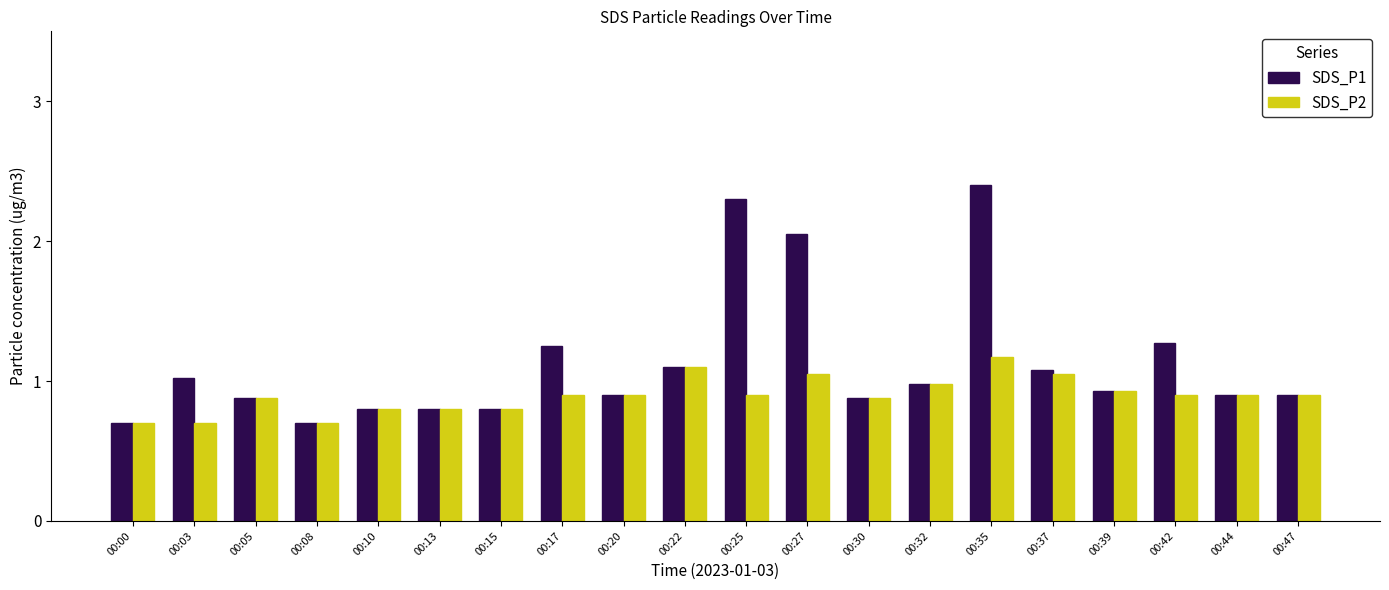

Which category has the highest value across all series?

00:35